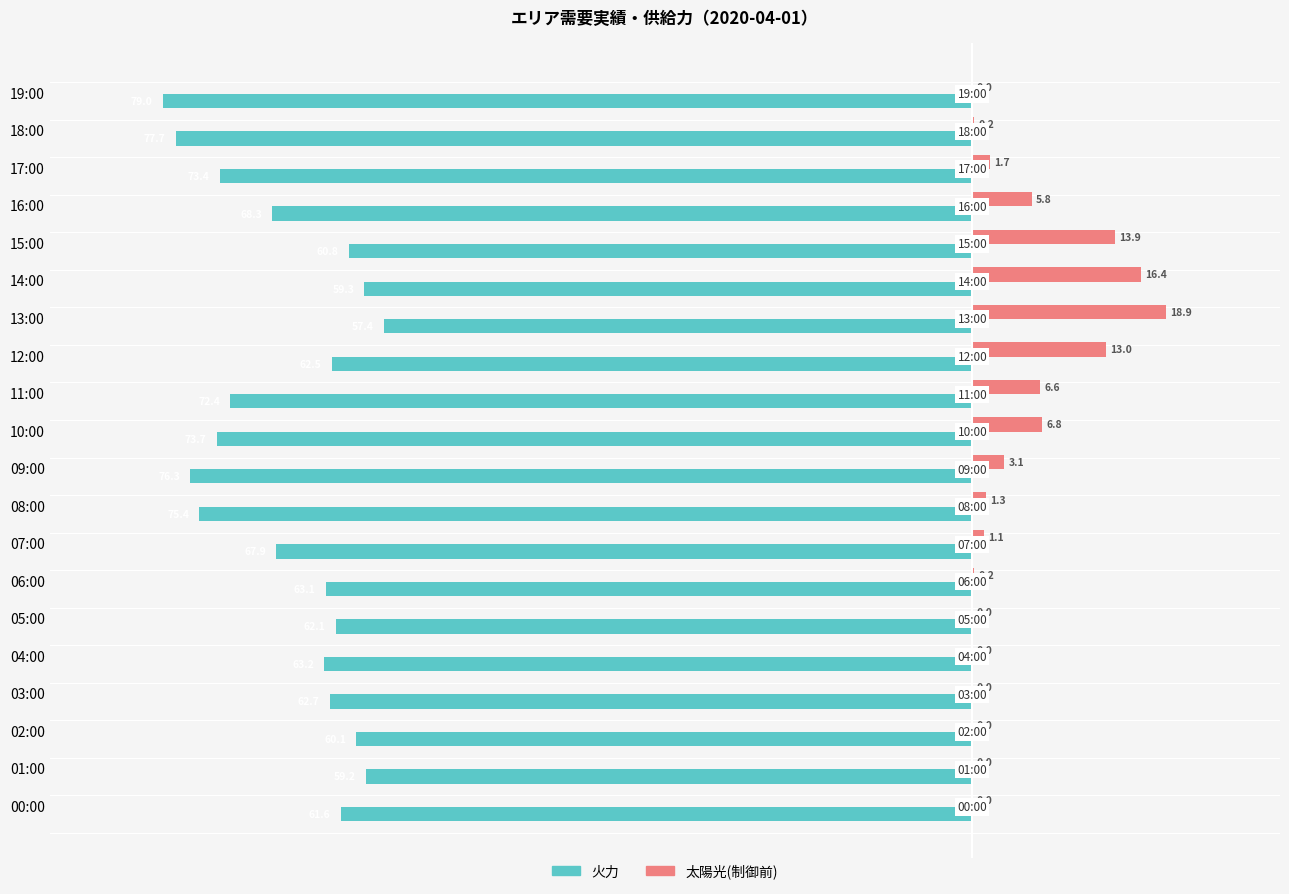

How many distinct data groups are displayed?

2